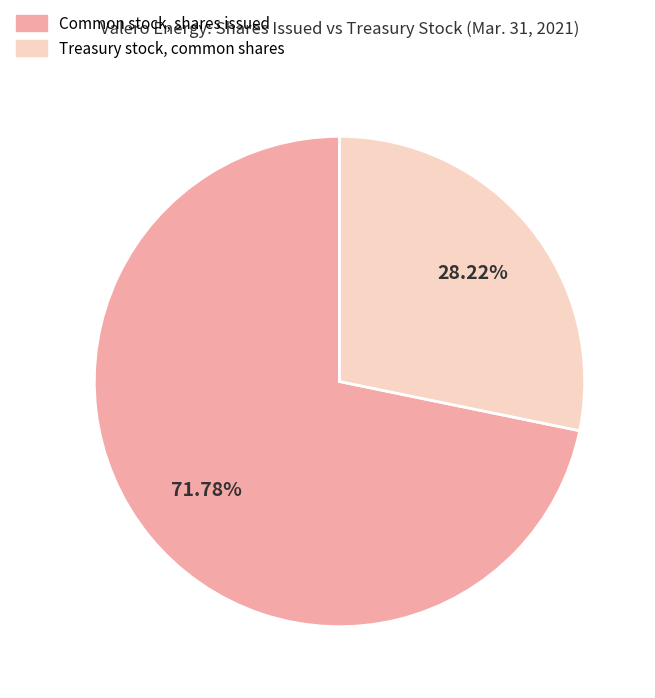

To the nearest percent, what is the difference between the Common stock, shares issued and Treasury stock, common shares slice percentages?

44%